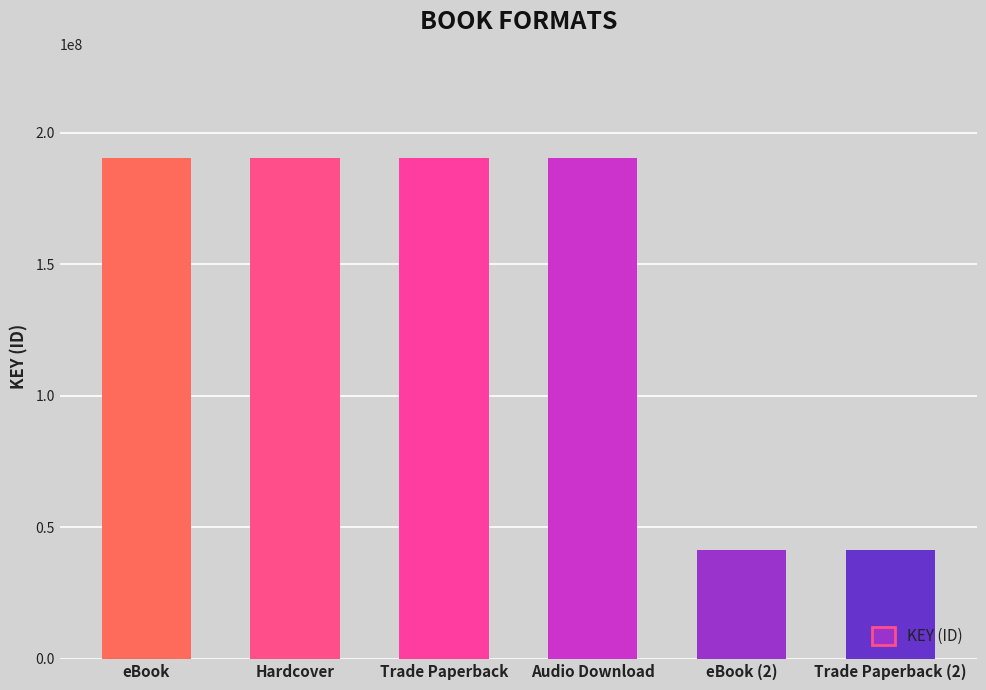

What is the difference between the maximum and minimum values?

148913307